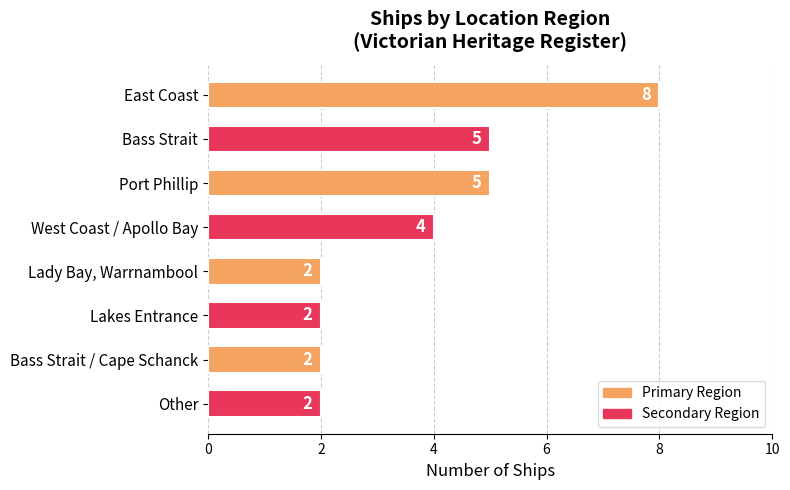

What is the ratio of the value at West Coast / Apollo Bay to the value at Port Phillip?

0.8